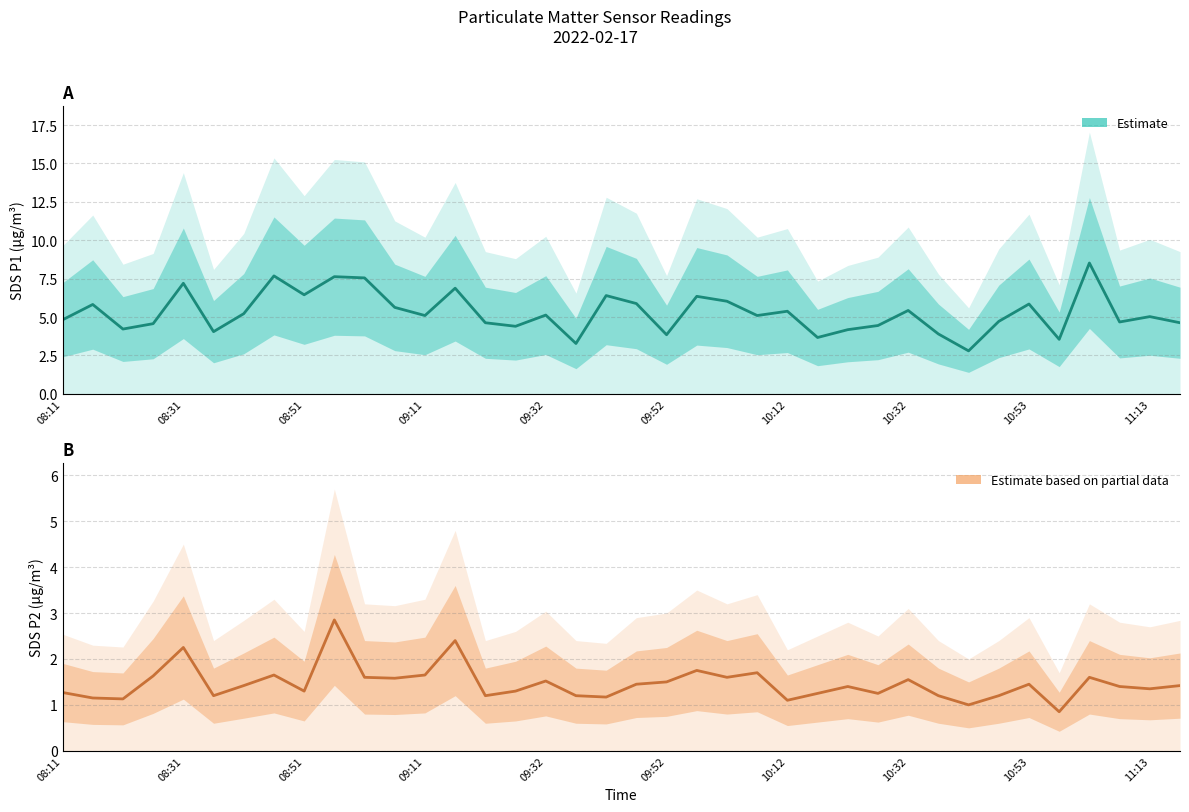

True or false: SDS_P2 (Estimate) has a value of 0.4 at 10.

False